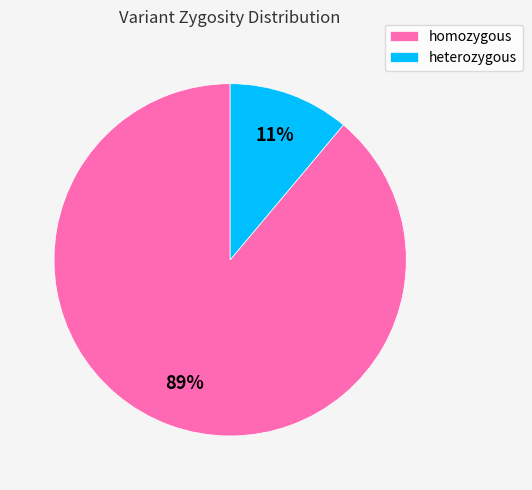

What percentage is the heterozygous slice, to the nearest percent?

11%